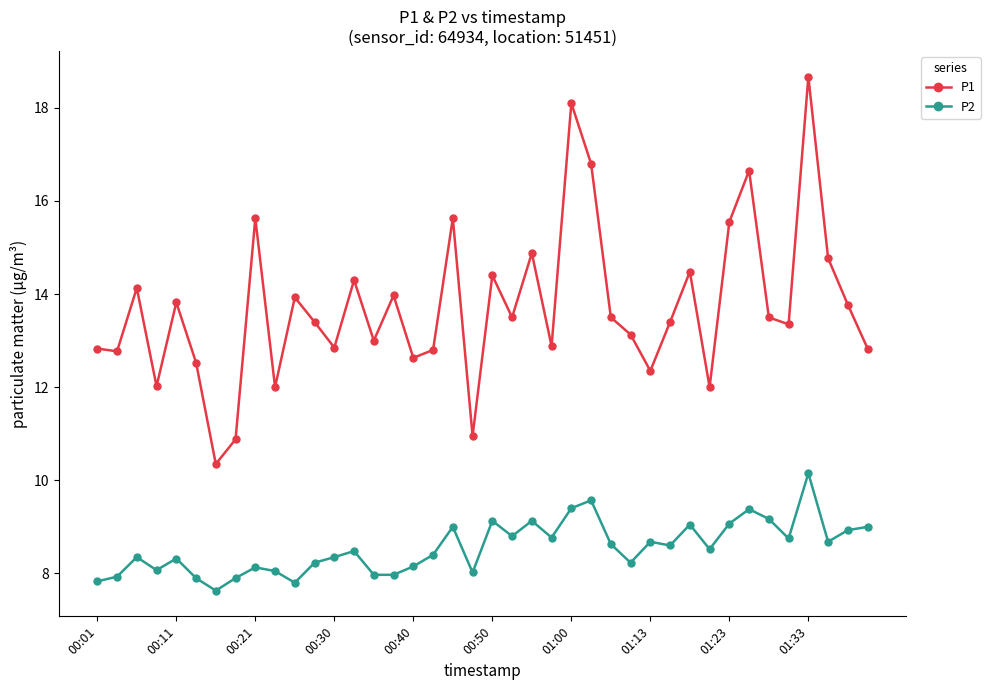

What is the value of the P2 point at the 30th from the left?

8.6